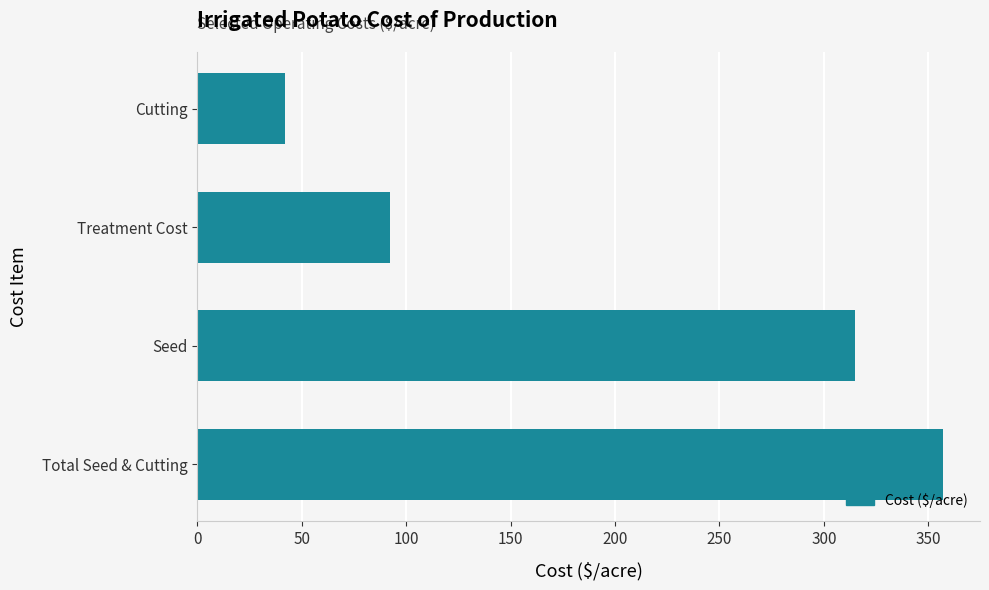

List the labels in order of value, largest first.

Total Seed & Cutting, Seed, Treatment Cost, Cutting